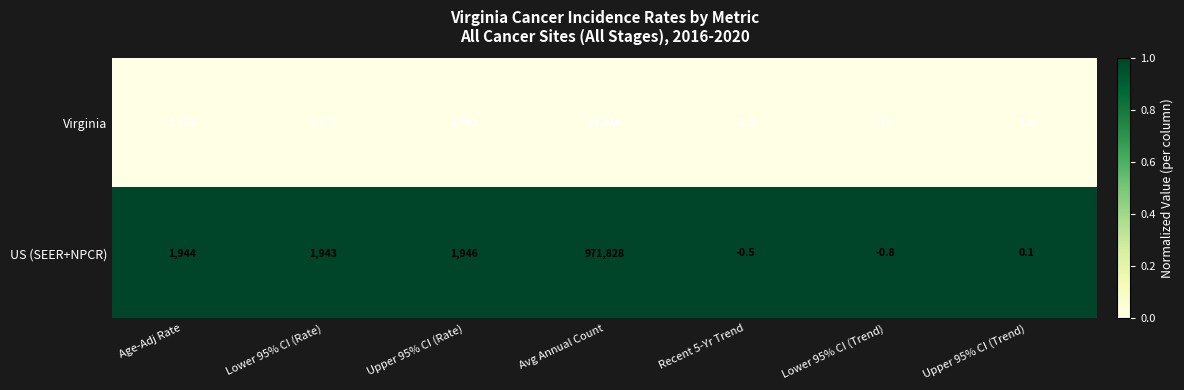

What is the greatest value displayed?

971828.0